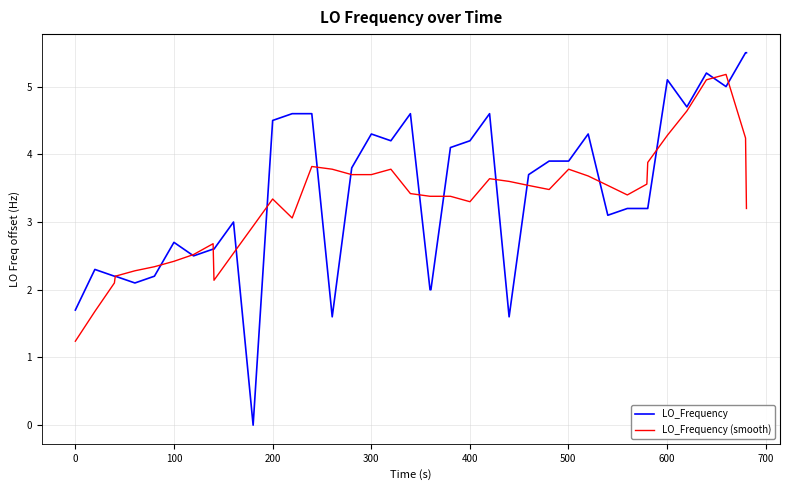

Which series has the widest spread of values?

LO_Frequency